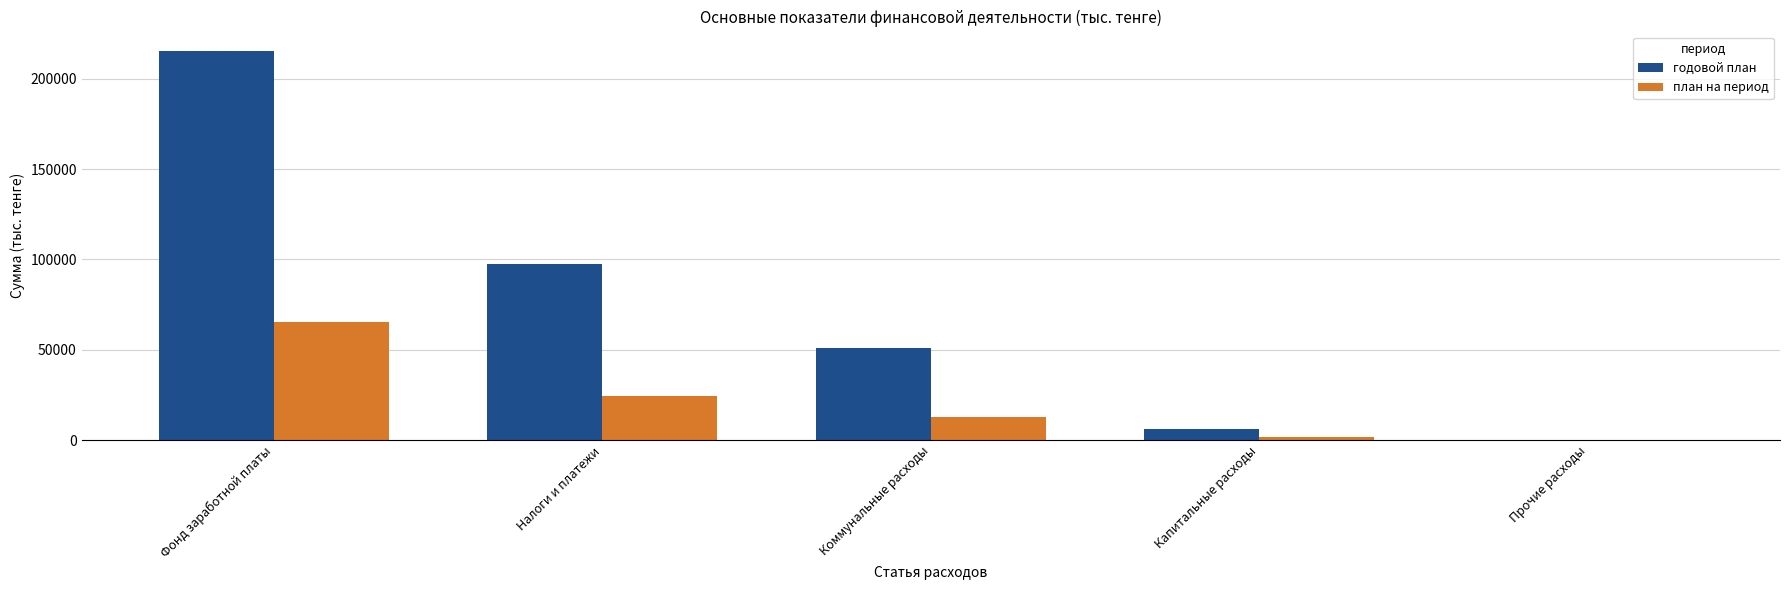

The годовой план series shows 215429.4 at Фонд заработной платы. True or false?

True